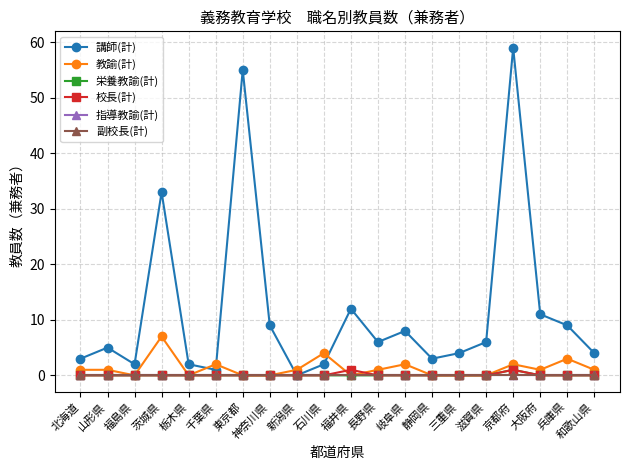

The 校長(計) series shows 0 at 山形県. True or false?

True